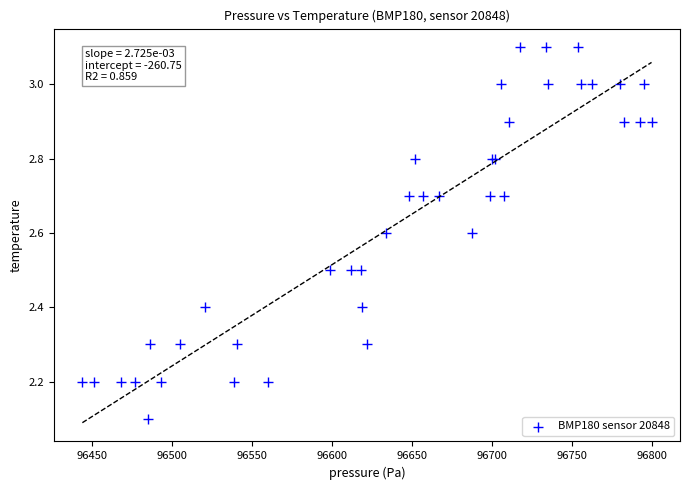

What Y value in the scatter plot is closest to 2?

2.1